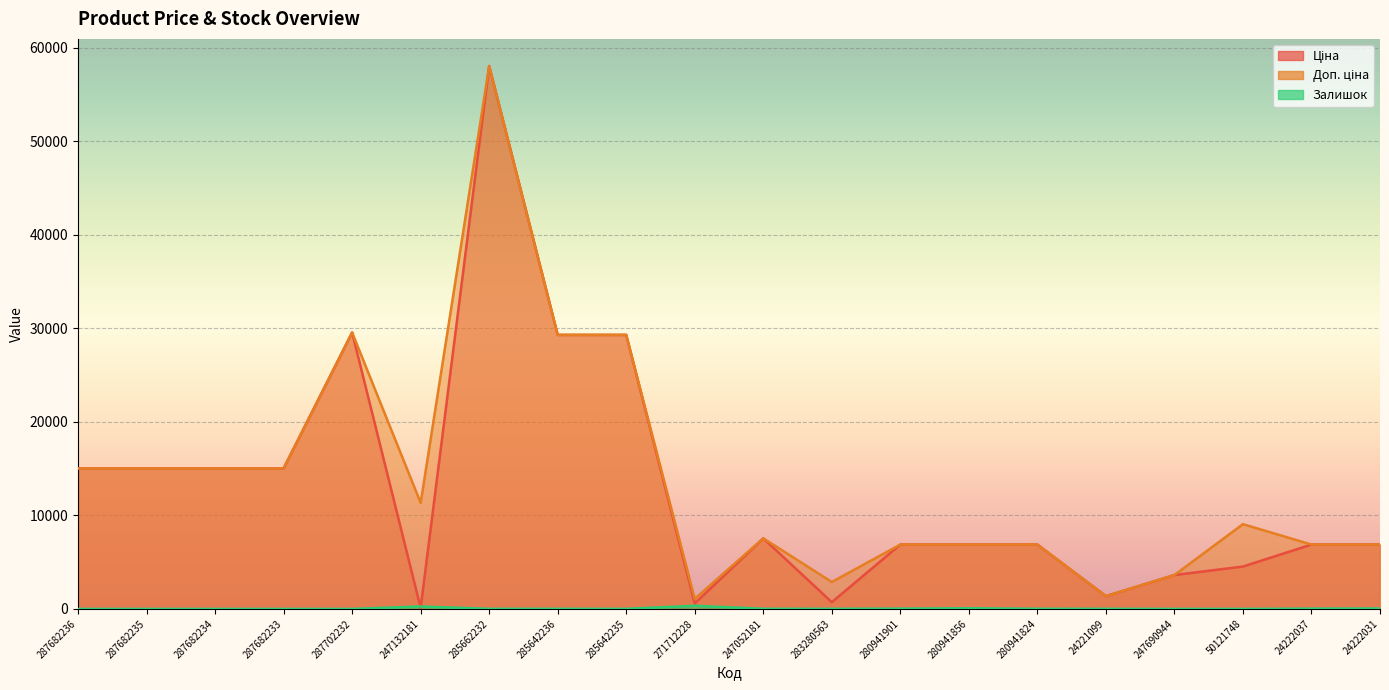

Which series has the largest total across all categories?

Доп. ціна